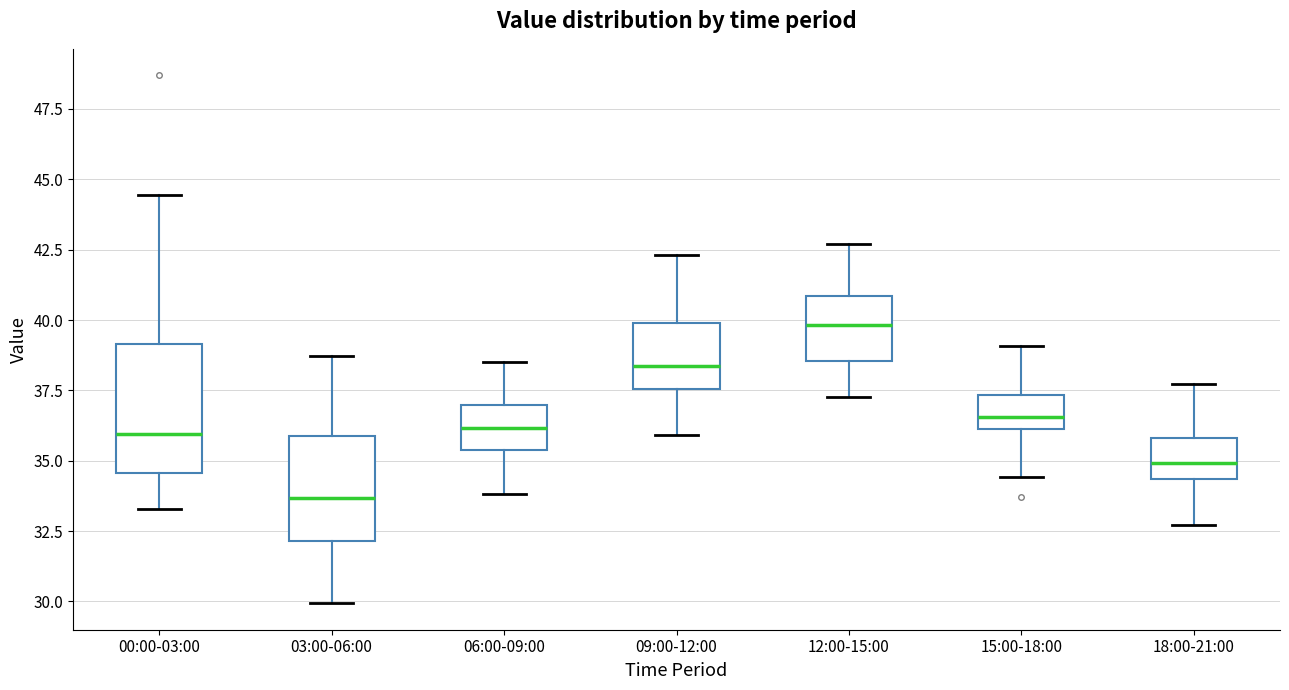

Reading left to right, transcribe this box plot: for each box, give where its median line is, the range the box spans, and where its two whiskers end, as read against the y-axis. The values are not printed on the chart, so give them approximately, as read against the axis.

00:00-03:00: median 36.0, box 34.5 to 39.0, whiskers 33.5 to 44.5
03:00-06:00: median 33.5, box 32.0 to 36.0, whiskers 30.0 to 38.5
06:00-09:00: median 36.0, box 35.5 to 37.0, whiskers 34.0 to 38.5
09:00-12:00: median 38.5, box 37.5 to 40.0, whiskers 36.0 to 42.5
12:00-15:00: median 40.0, box 38.5 to 41.0, whiskers 37.5 to 42.5
15:00-18:00: median 36.5, box 36.0 to 37.5, whiskers 34.5 to 39.0
18:00-21:00: median 35.0, box 34.5 to 36.0, whiskers 32.5 to 37.5